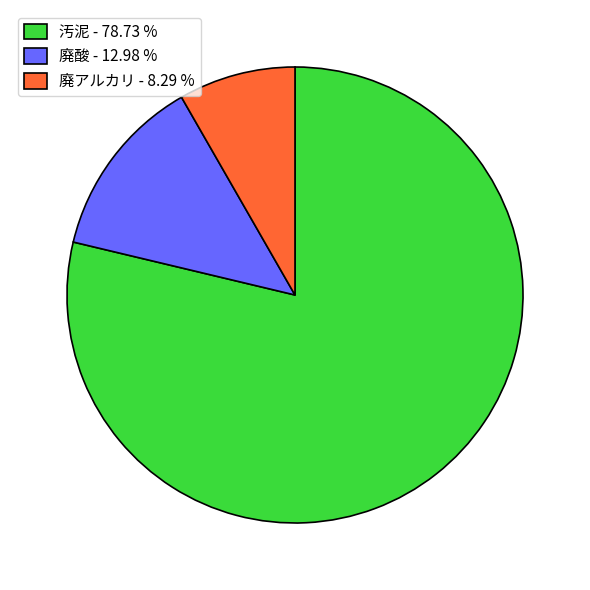

Is the sum of 廃アルカリ - 8.29 % and 廃酸 - 12.98 % greater than half?

No